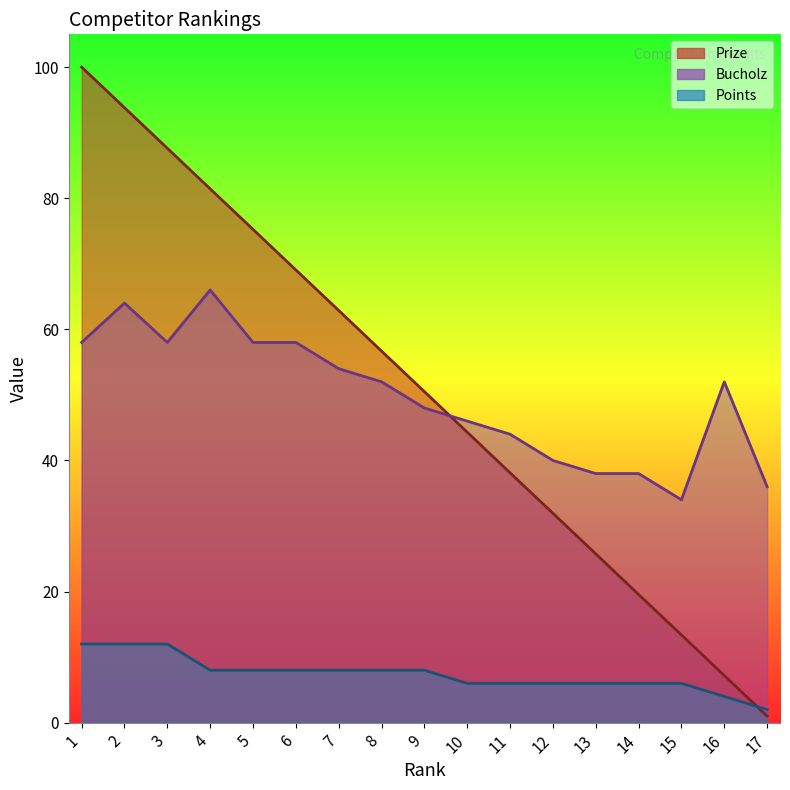

Reading left to right, transcribe all the data shown in this chart.

Prize: 1=100.0	2=93.8	3=87.6	4=81.4	5=75.2	6=69.1	7=62.9	8=56.7	9=50.5	10=44.3	11=38.1	12=31.9	13=25.8	14=19.6	15=13.4	16=7.2	17=1.0
Bucholz: 1=58.0	2=64.0	3=58.0	4=66.0	5=58.0	6=58.0	7=54.0	8=52.0	9=48.0	10=46.0	11=44.0	12=40.0	13=38.0	14=38.0	15=34.0	16=52.0	17=36.0
Points: 1=12.0	2=12.0	3=12.0	4=8.0	5=8.0	6=8.0	7=8.0	8=8.0	9=8.0	10=6.0	11=6.0	12=6.0	13=6.0	14=6.0	15=6.0	16=4.0	17=2.0